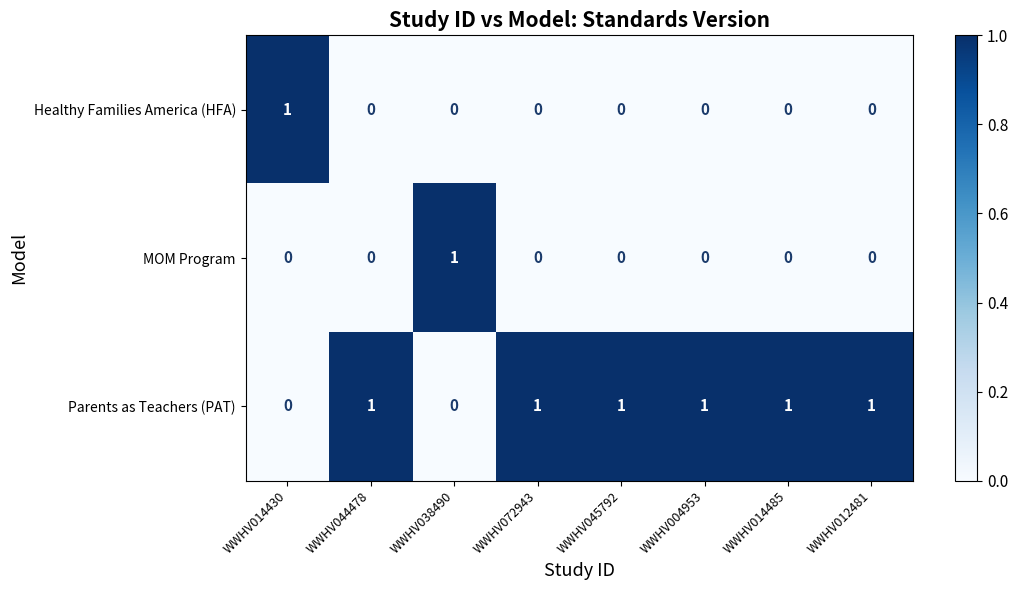

How many Healthy Families America (HFA) values are between 0 and 1?

8